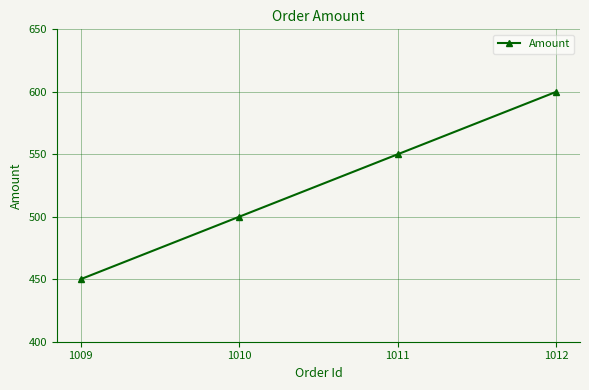

What is the sum of the values at 1011 and 1010?

1050